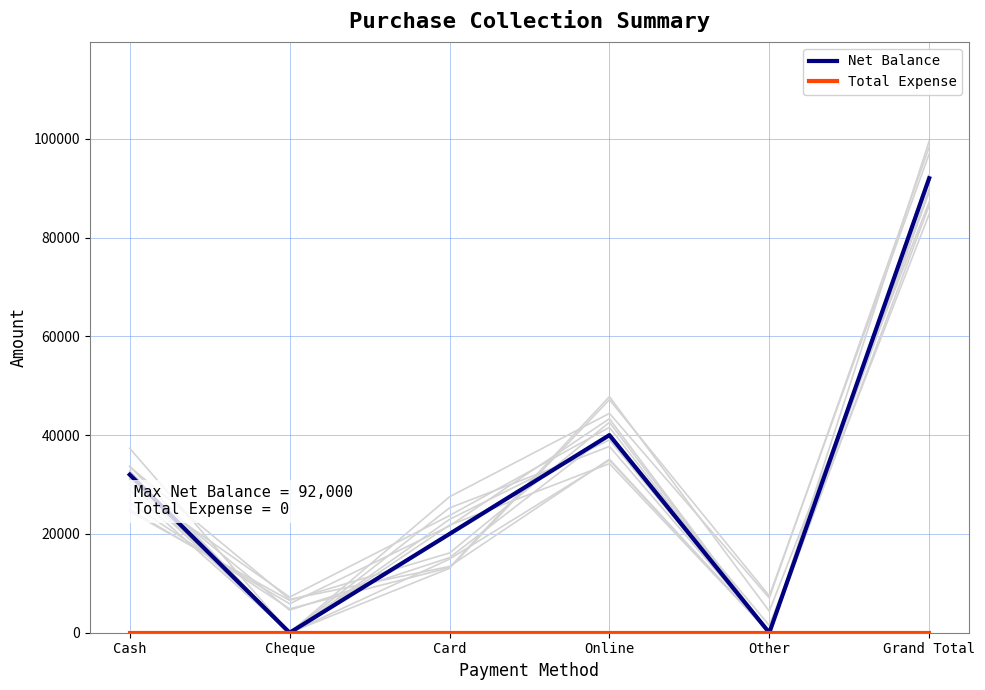

Reading left to right, what are all the values shown in this chart?

Net Balance: Cash=32000	Cheque=0	Card=20000	Online=40000	Other=0	Grand Total=92000
Total Expense: Cash=0	Cheque=0	Card=0	Online=0	Other=0	Grand Total=0